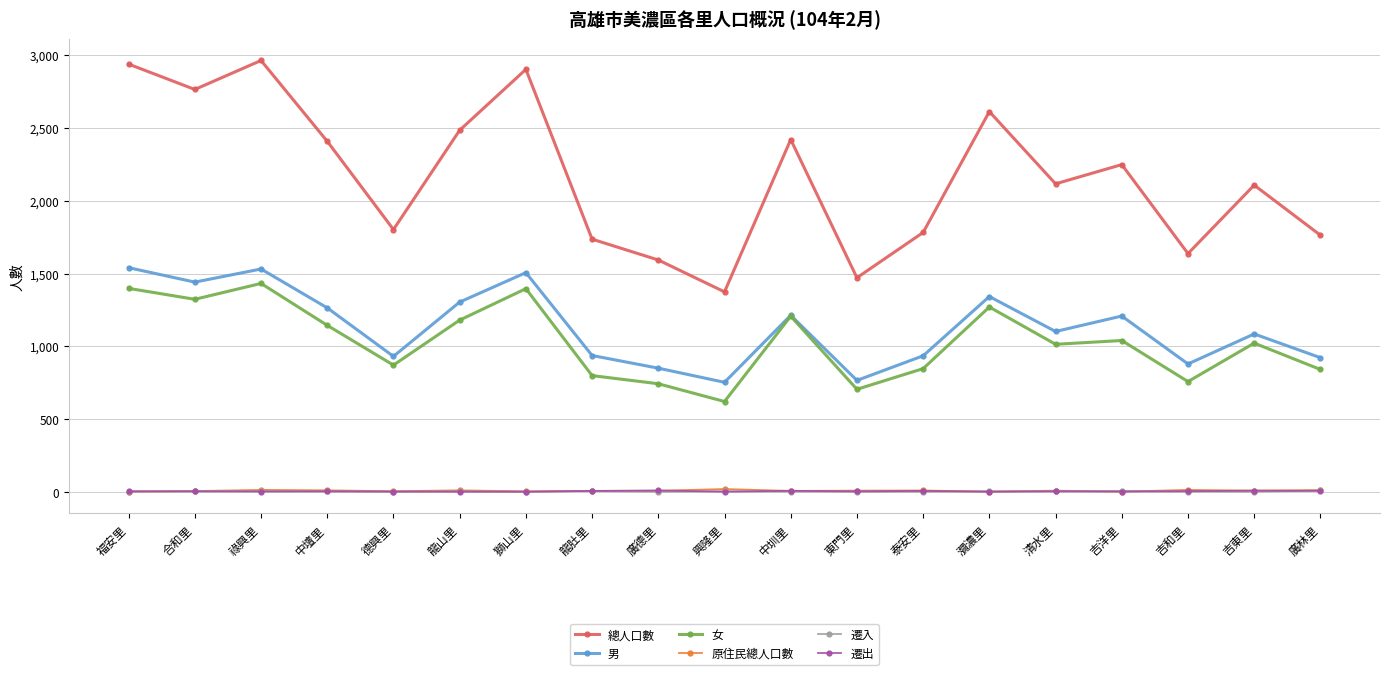

What is the label of the 11th point from the right?

廣德里